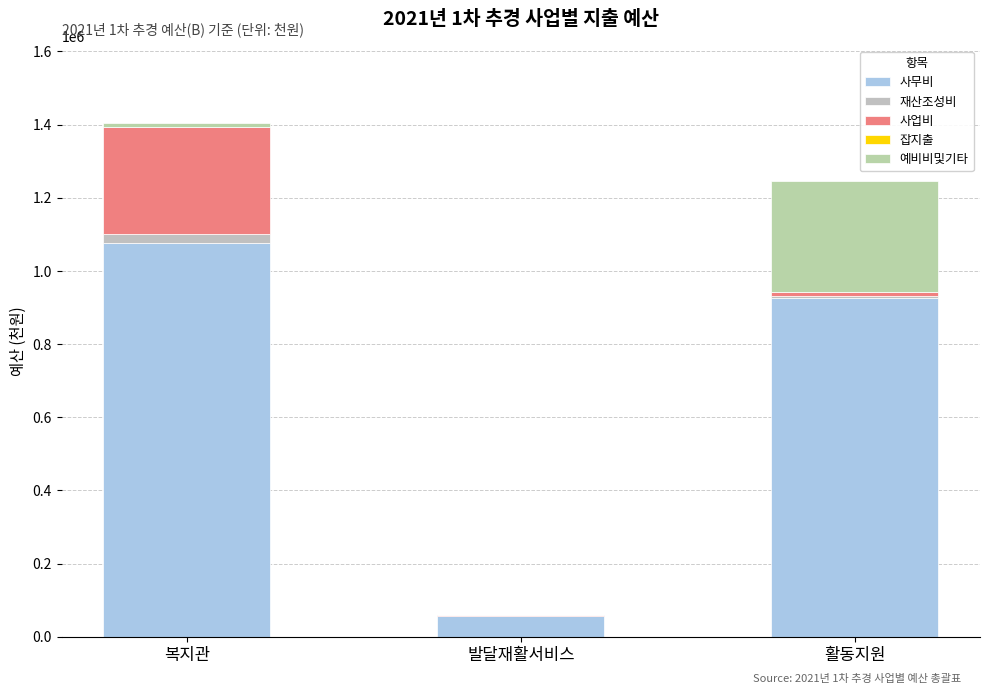

Are the bars horizontal?

No